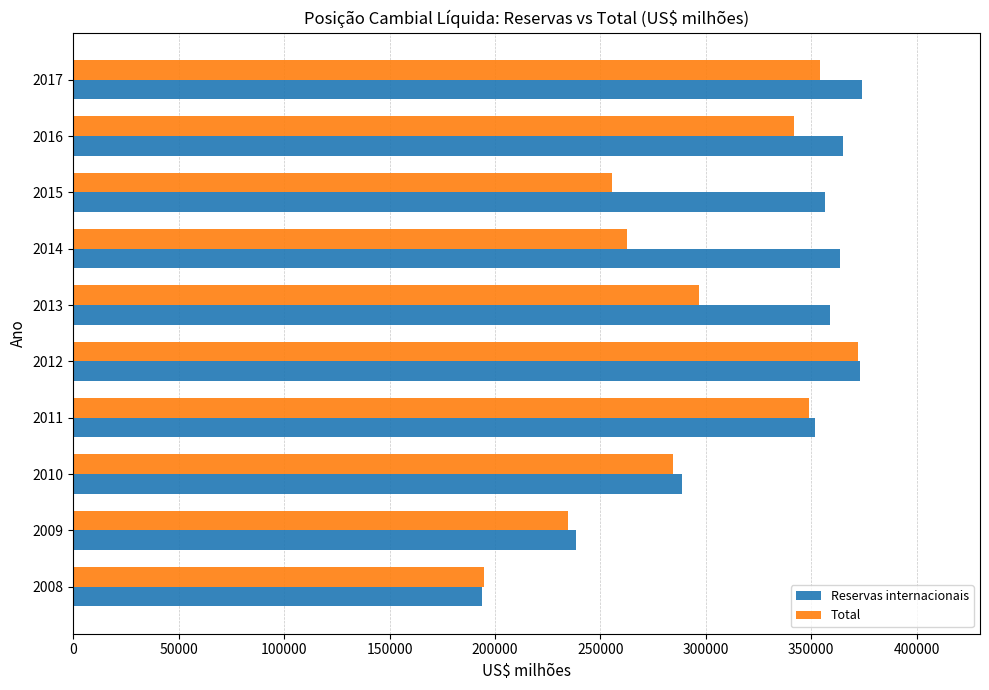

The value of Total at 2013 is 437098.8. True or false?

False